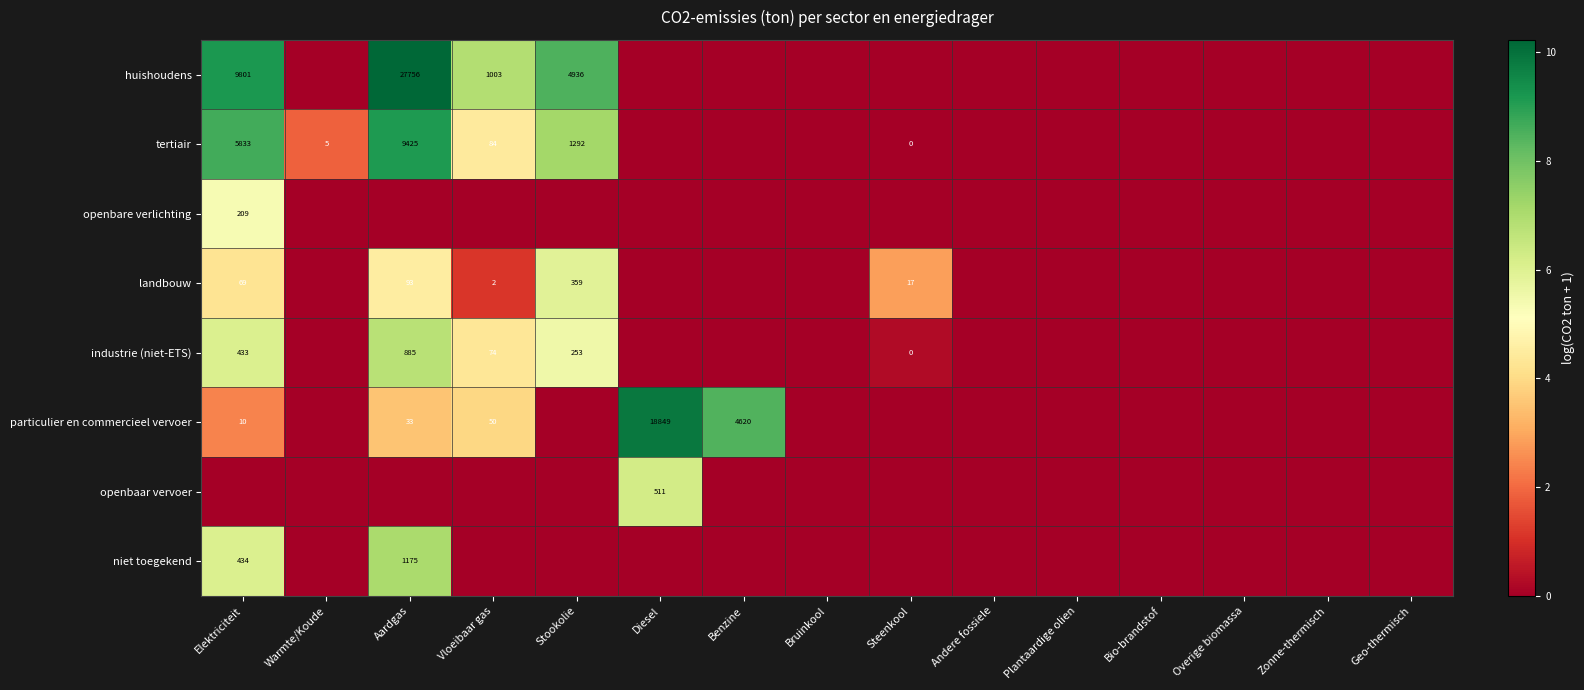

The value of particulier en commercieel vervoer at Vloeibaar gas is 50. True or false?

True